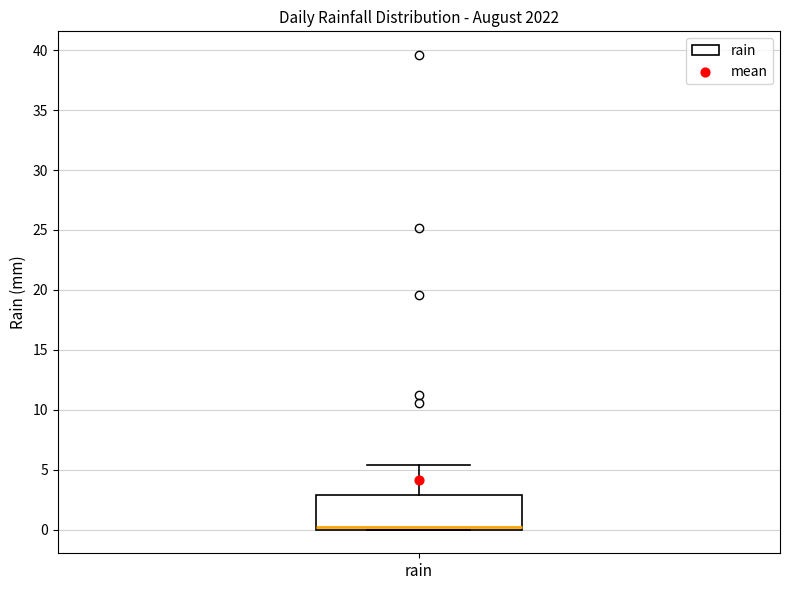

Where is the upper edge of the box for rain on the y-axis? The values are not printed on the chart, so give them approximately, as read against the axis.

3.0